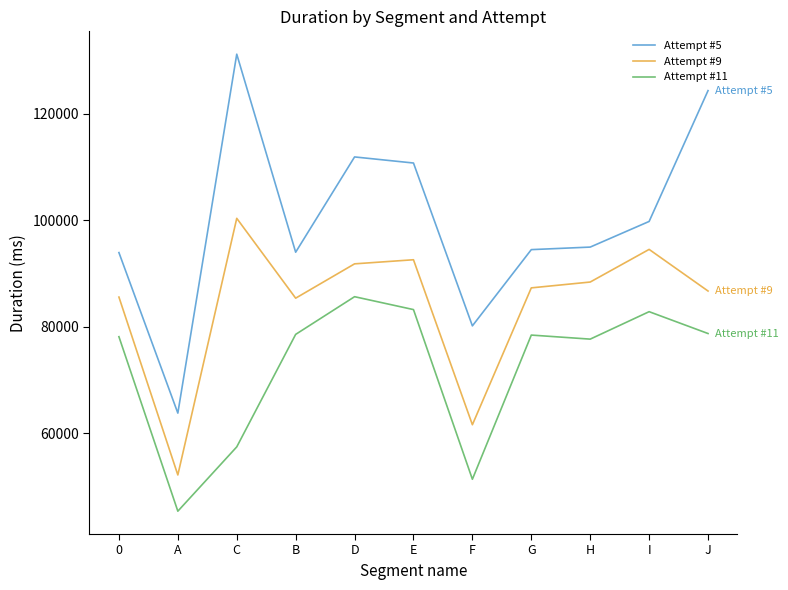

What are all the series names shown in the legend?

Attempt #5, Attempt #9, Attempt #11